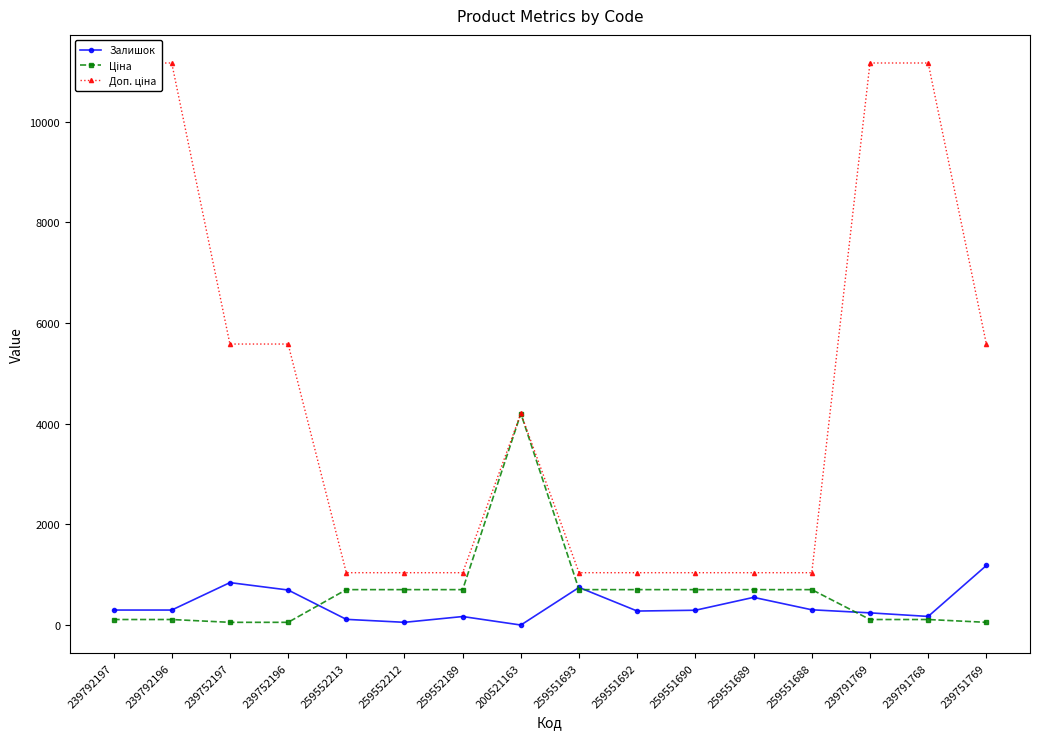

Which series has the widest spread of values?

Доп. ціна